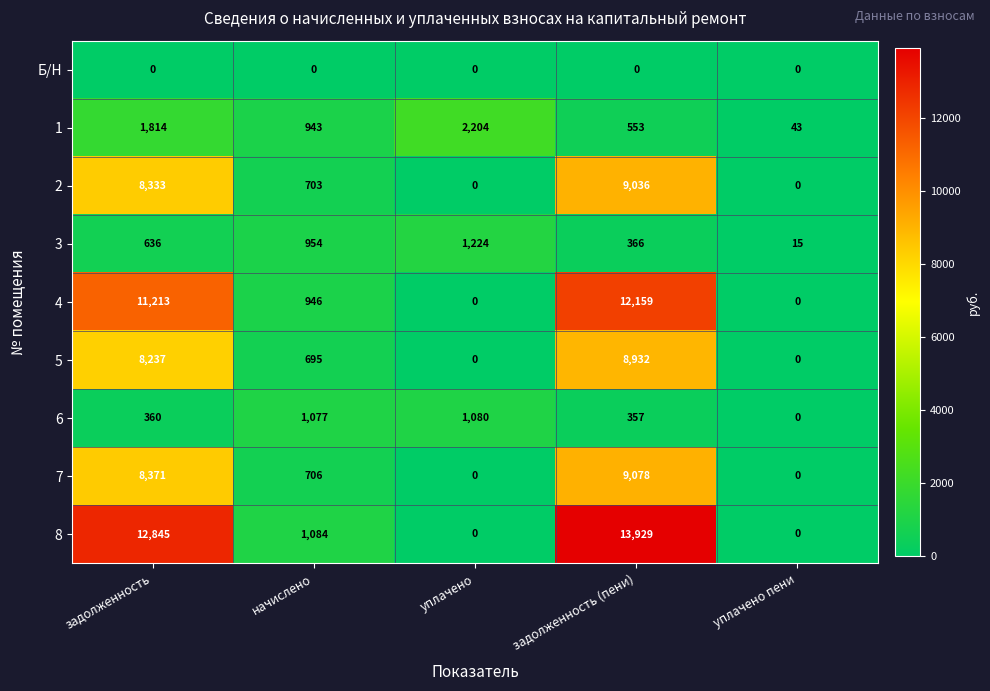

What is the average value of the 3 series?

639